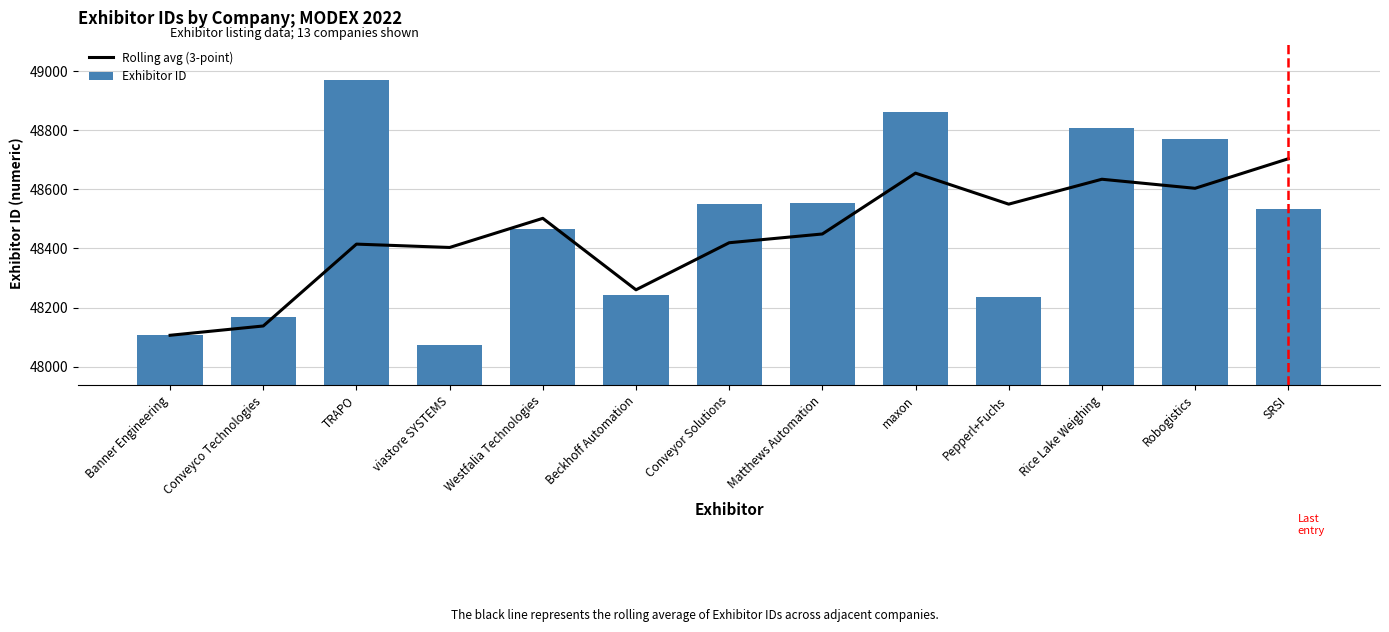

What are all the series names shown in the legend?

Rolling avg (3-point), Exhibitor ID